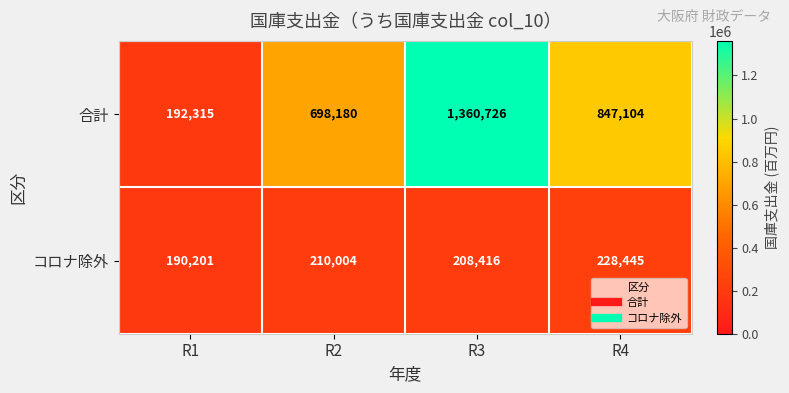

At how many categories does at least one series exceed 421202?

3